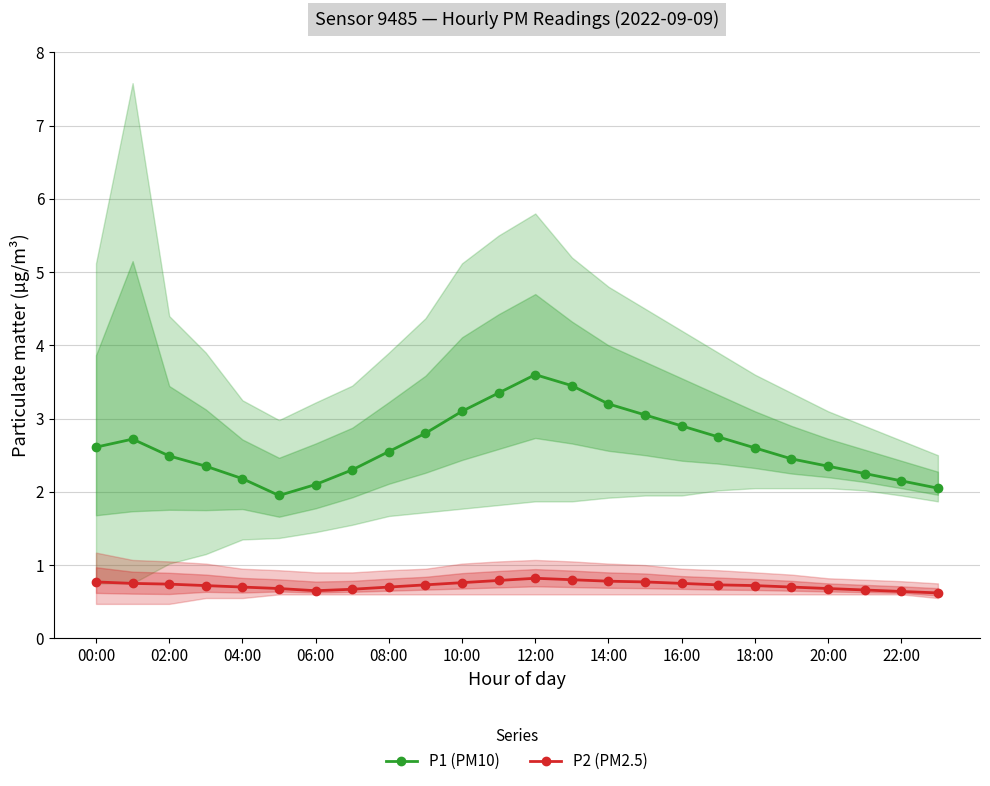

True or false: P1 (PM10) has a value of 3.1 at 10:00.

True